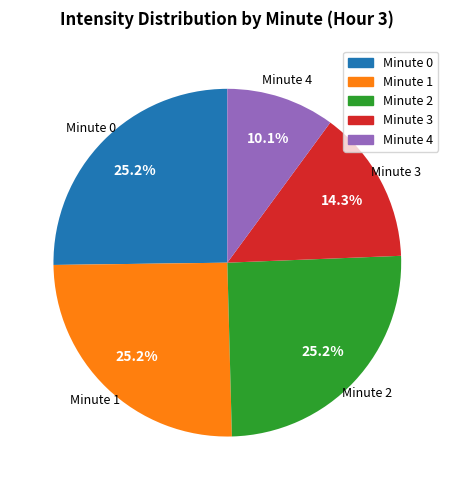

Does any single category account for the majority?

No